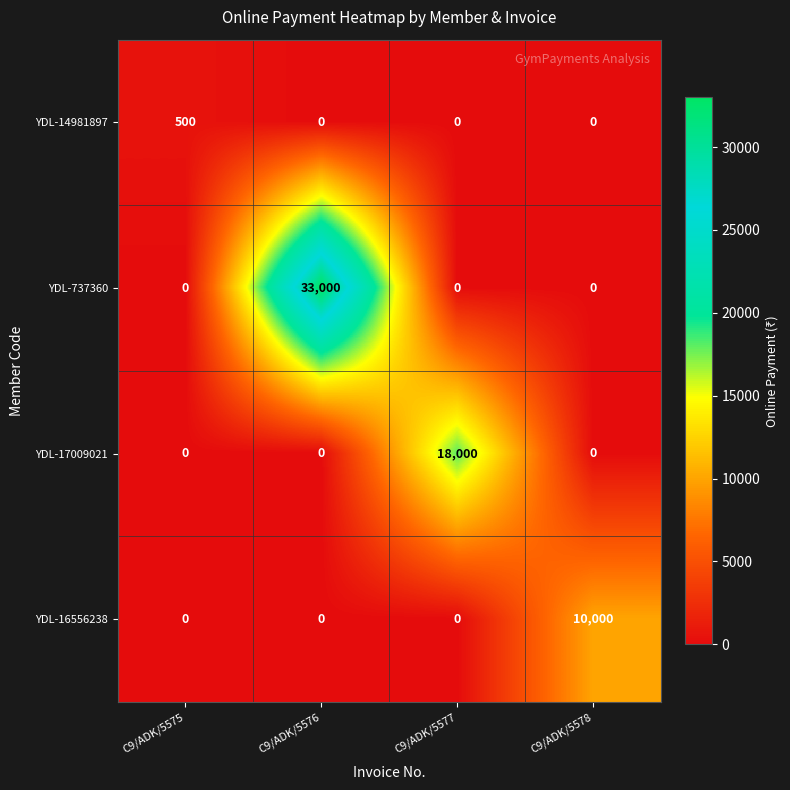

Which series has the widest spread of values?

YDL-737360